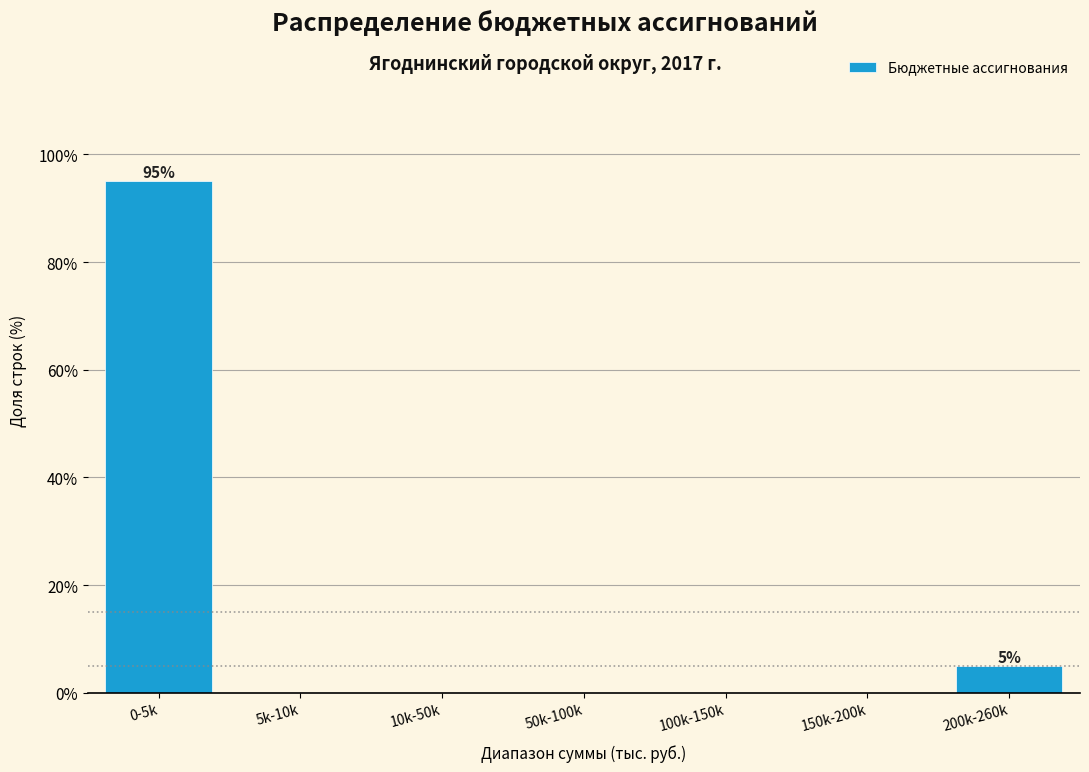

Reading right to left, extract all data points from this chart.

200k-260k=5	150k-200k=0	100k-150k=0	50k-100k=0	10k-50k=0	5k-10k=0	0-5k=95